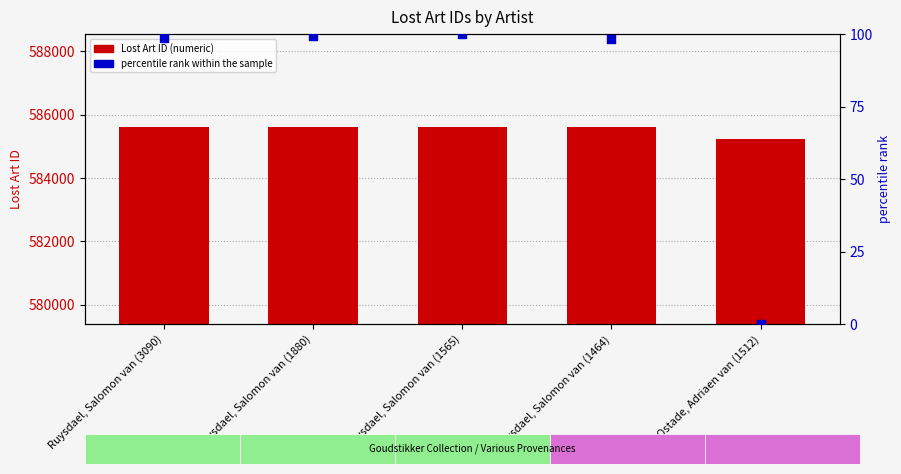

At which category is the sum across all series the highest?

Ruysdael, Salomon van (1565)